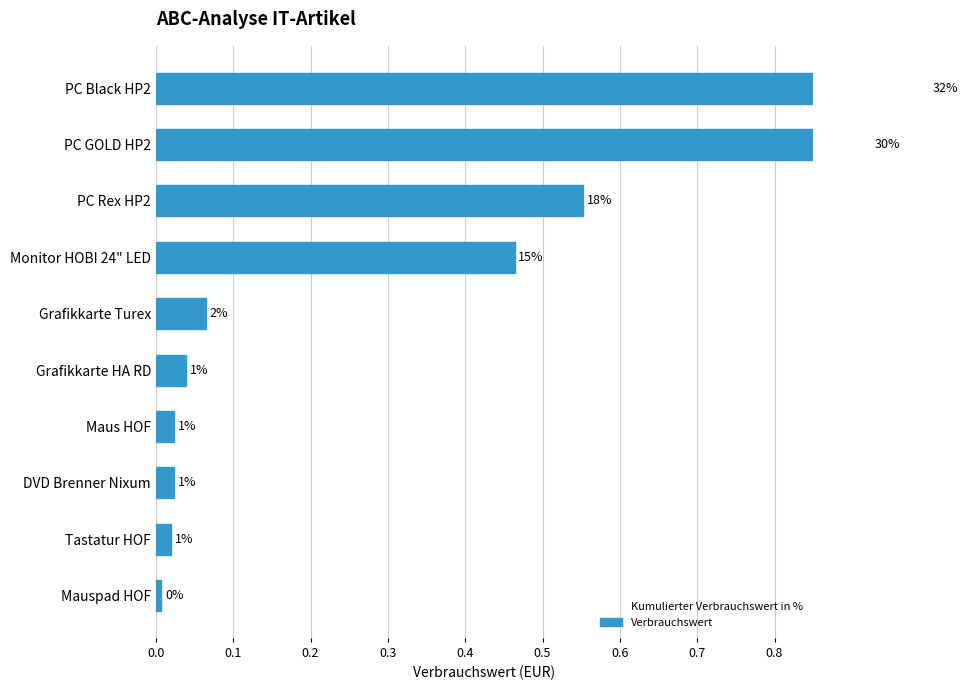

What is the value of the 2nd bar from the left?

0.9